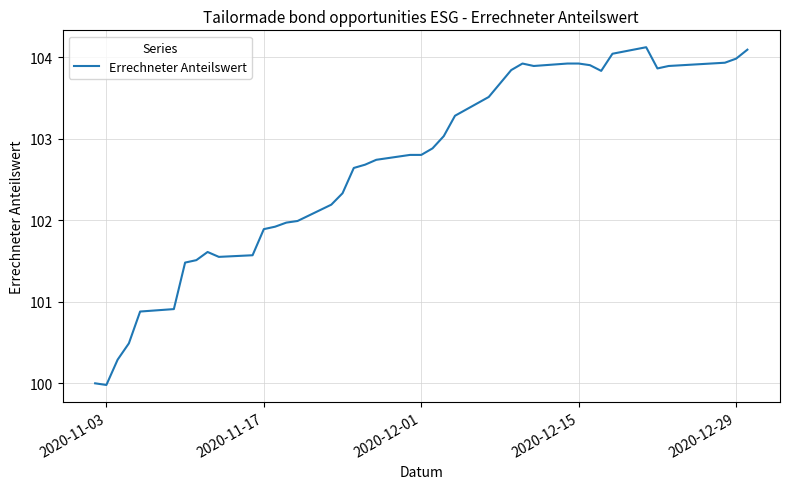

What is the difference between the maximum and minimum values?

4.1